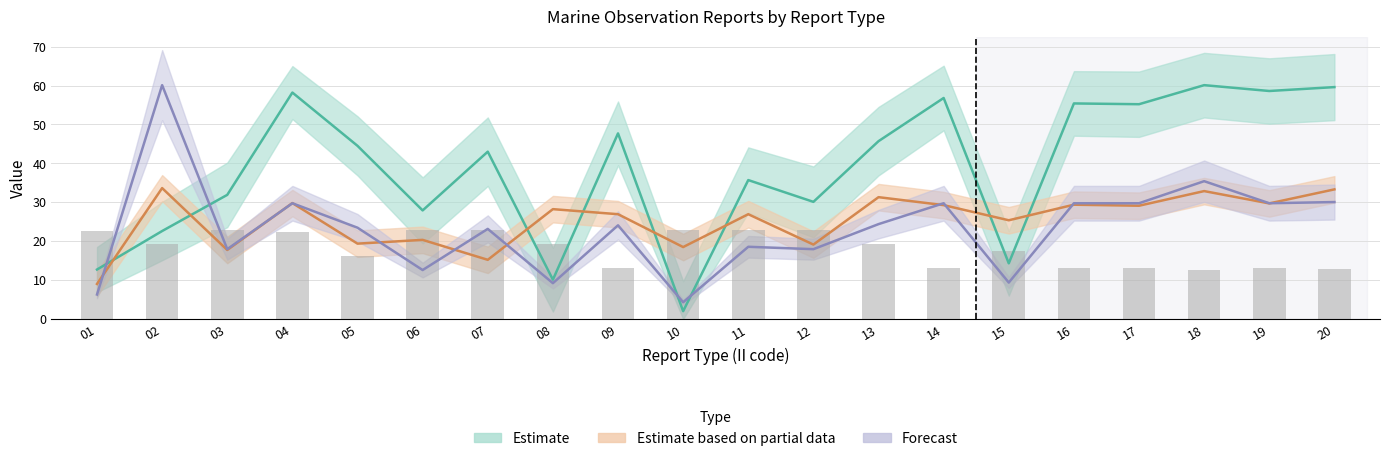

What is the sum of all RPT_LEN (bars) values?

364.8